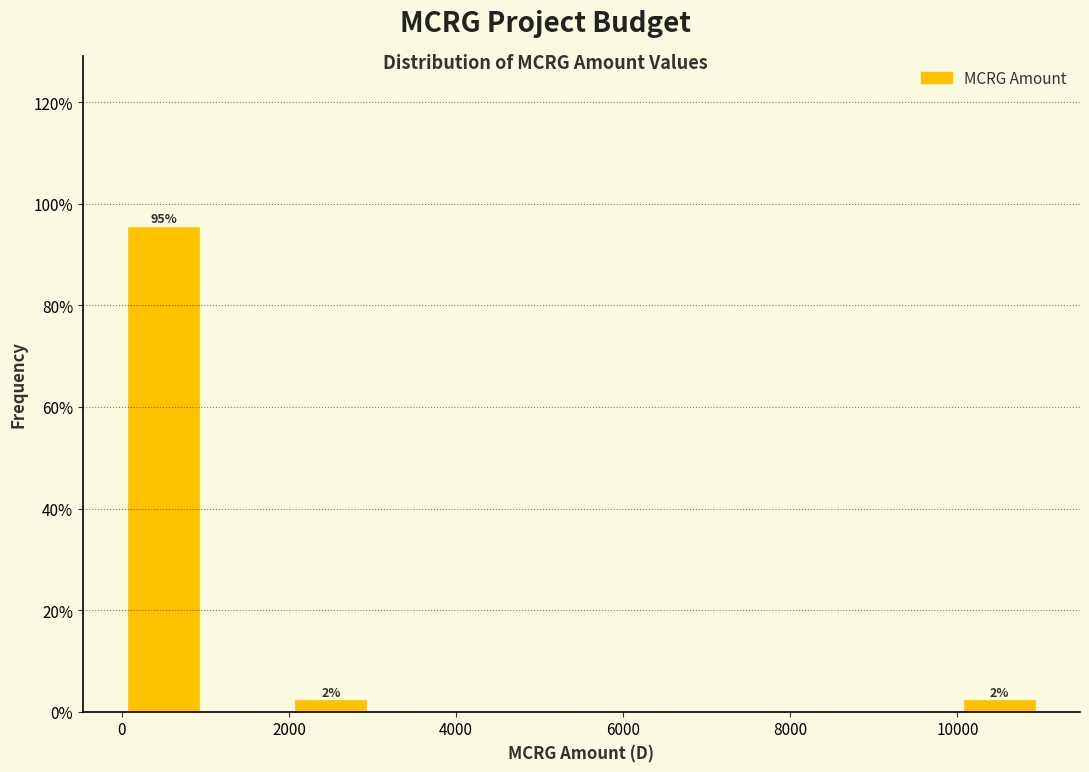

Which range on the x-axis has the tallest bar?

0 to 1000